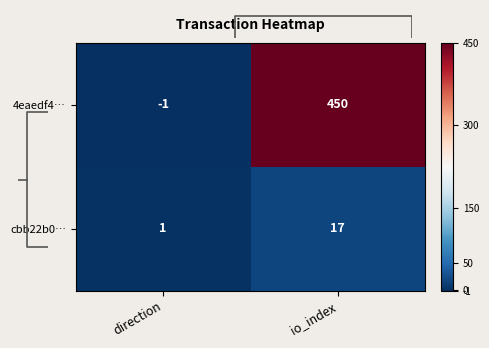

At how many categories does at least one series exceed 187?

1